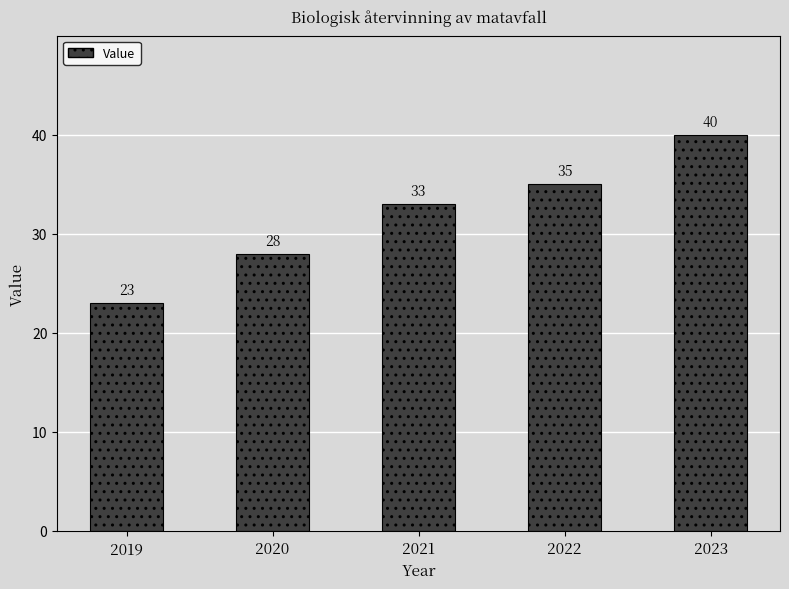

Reading left to right, transcribe all the data shown in this chart.

2019=23	2020=28	2021=33	2022=35	2023=40